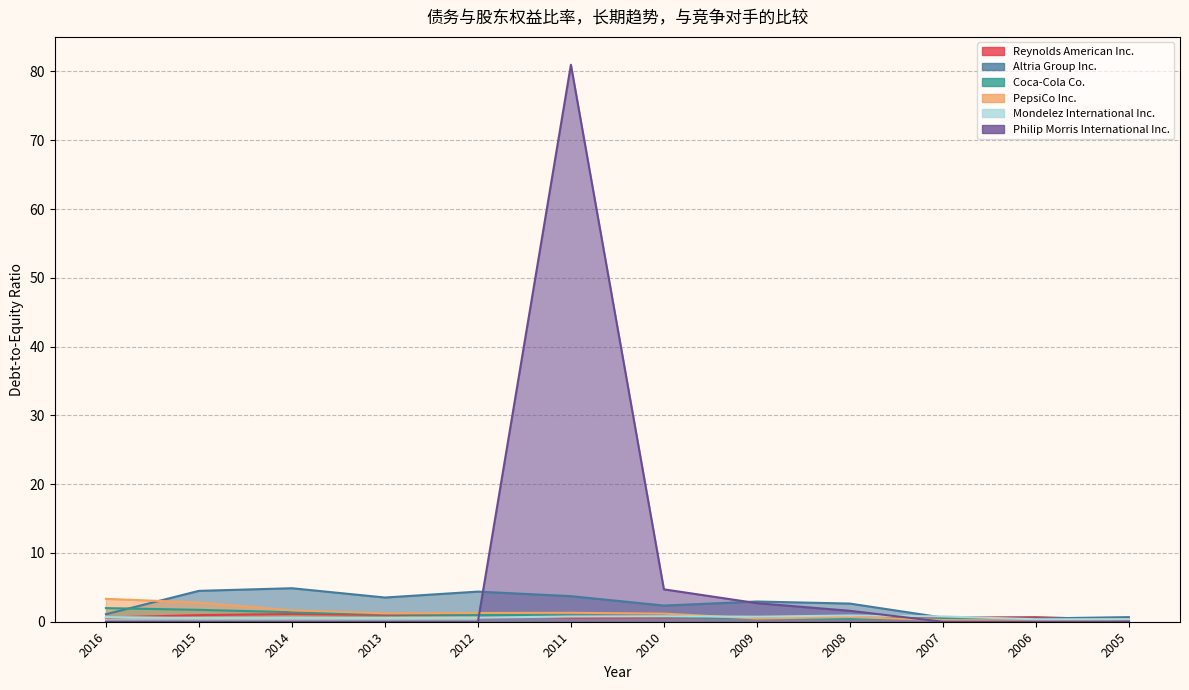

In Reynolds American Inc., how many points are lower than both neighbors (excluding endpoints)?

2